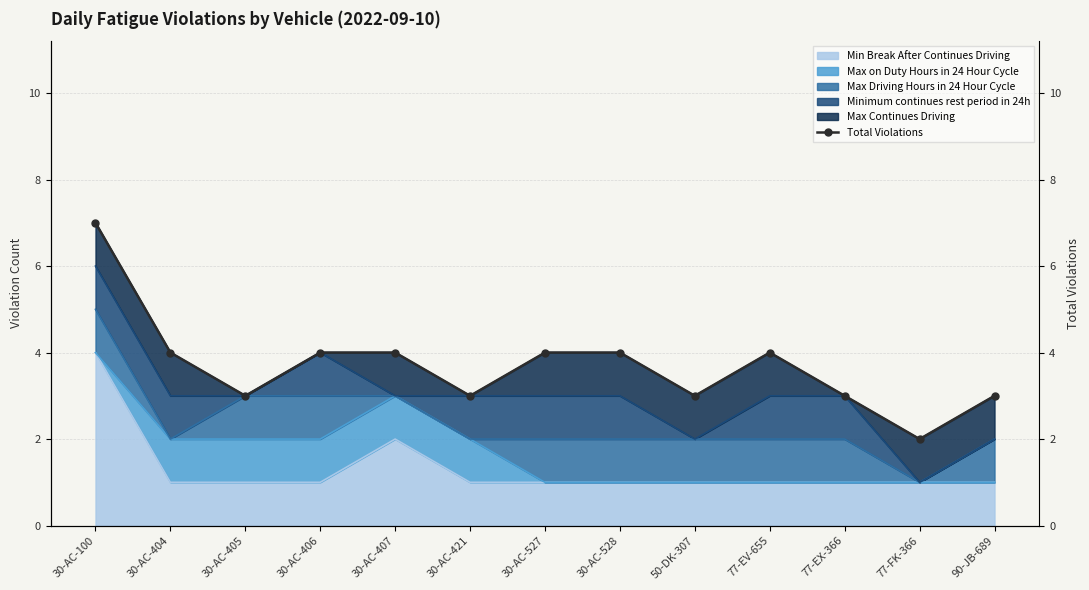

Which label corresponds to the largest value in the chart?

30-AC-100